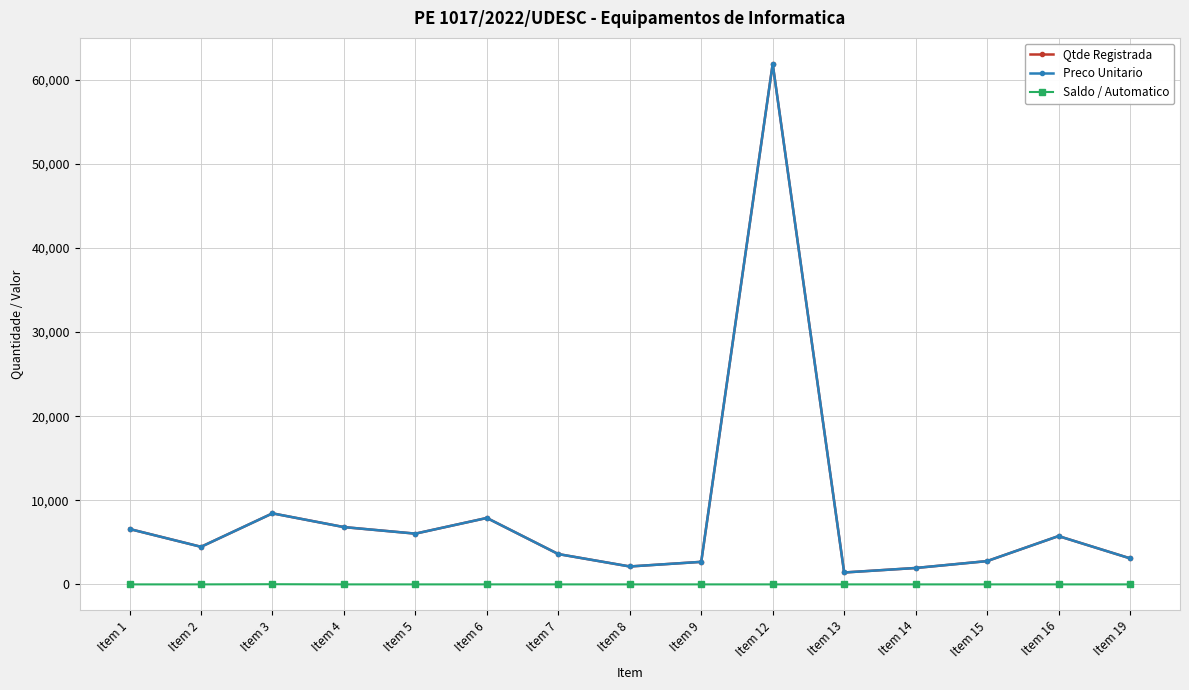

How many interior local peaks does the Qtde Registrada series have?

4